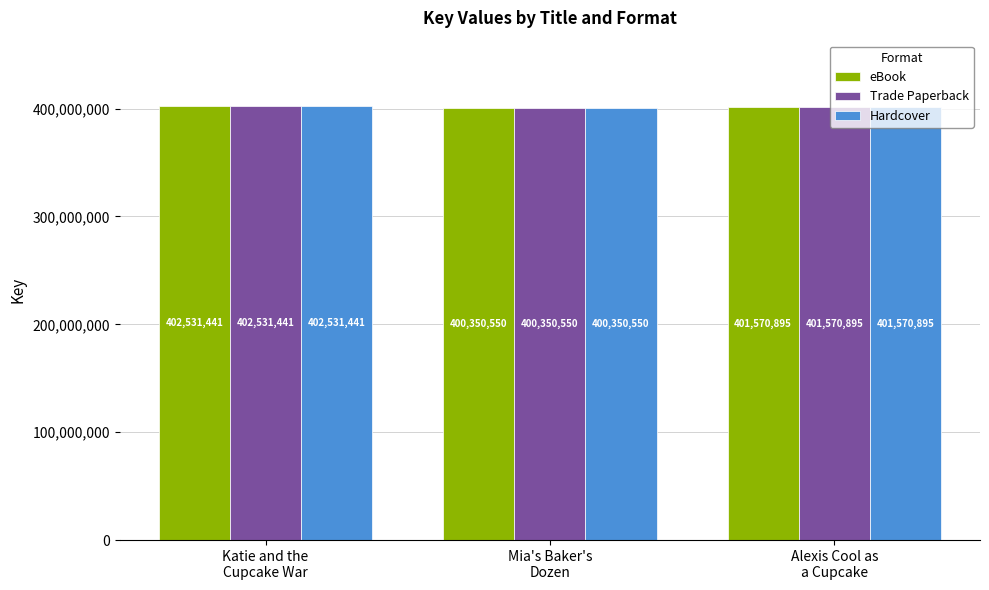

How many eBook values are between 400350550 and 402531441?

3